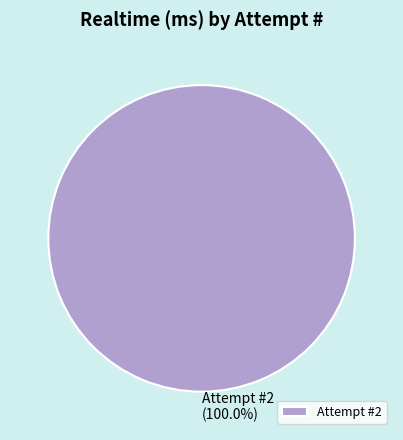

Which category accounts for the majority?

Attempt #2